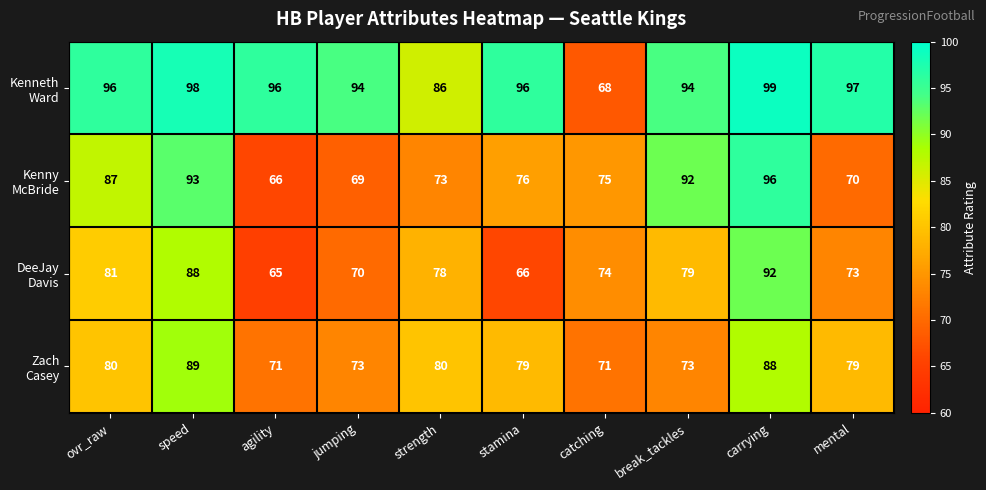

At which category is the sum across all series the highest?

carrying